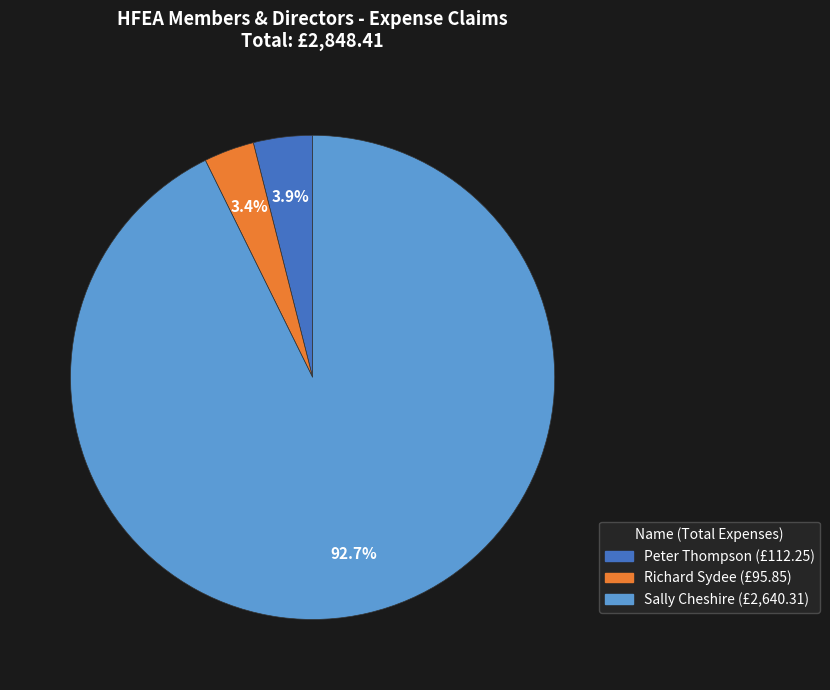

Is there any slice that represents more than half of the pie?

Yes